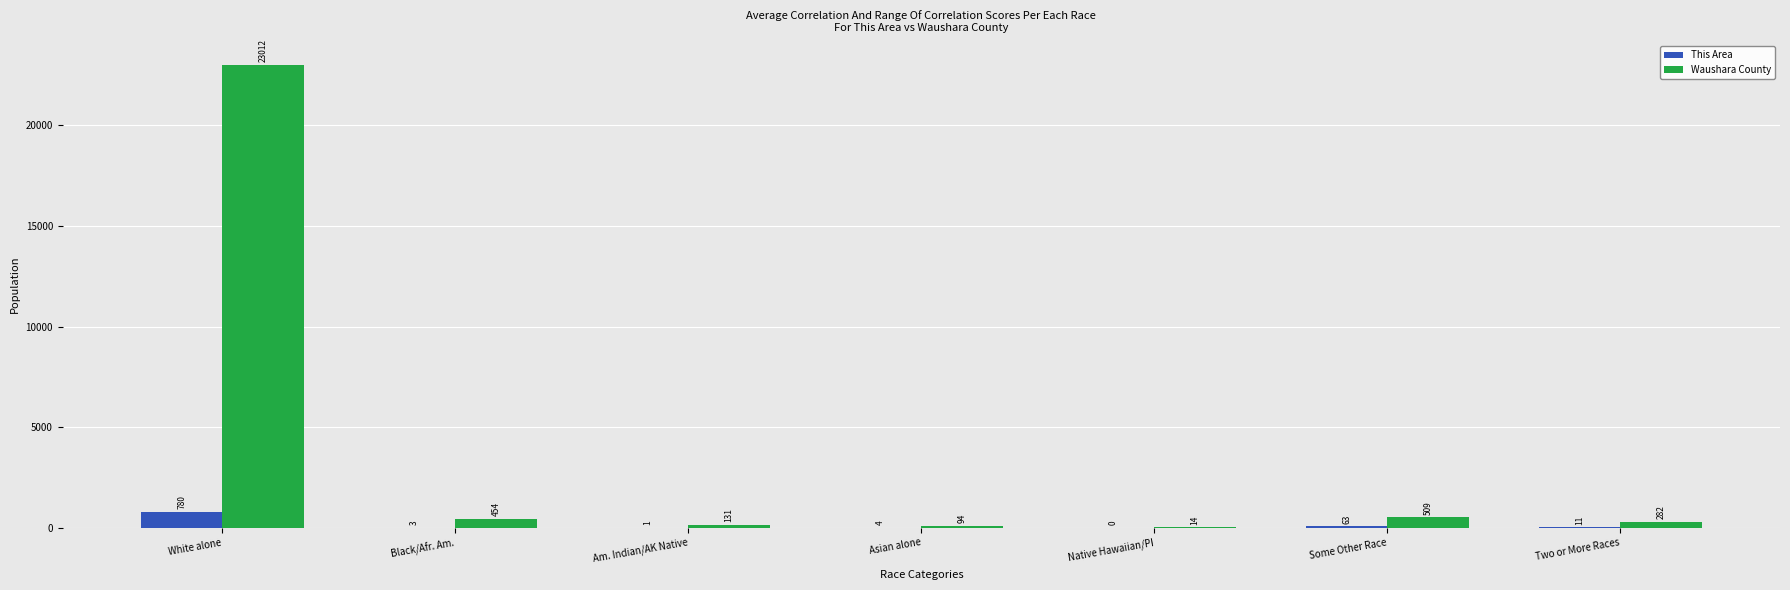

Is the value of Waushara County at Some Other Race greater than the value of This Area at Asian alone?

Yes